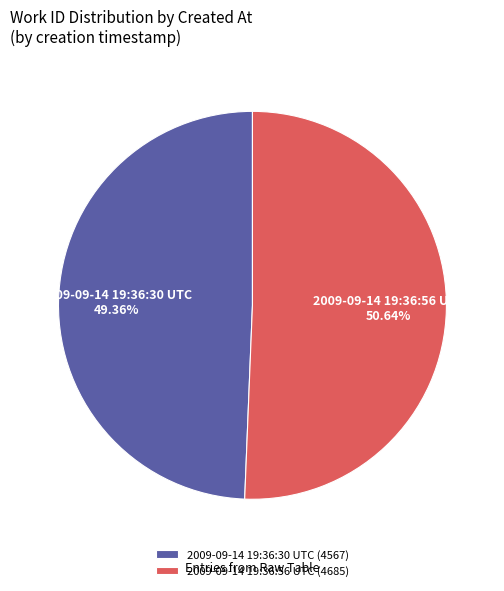

To the nearest percent, what is the average slice percentage?

50%